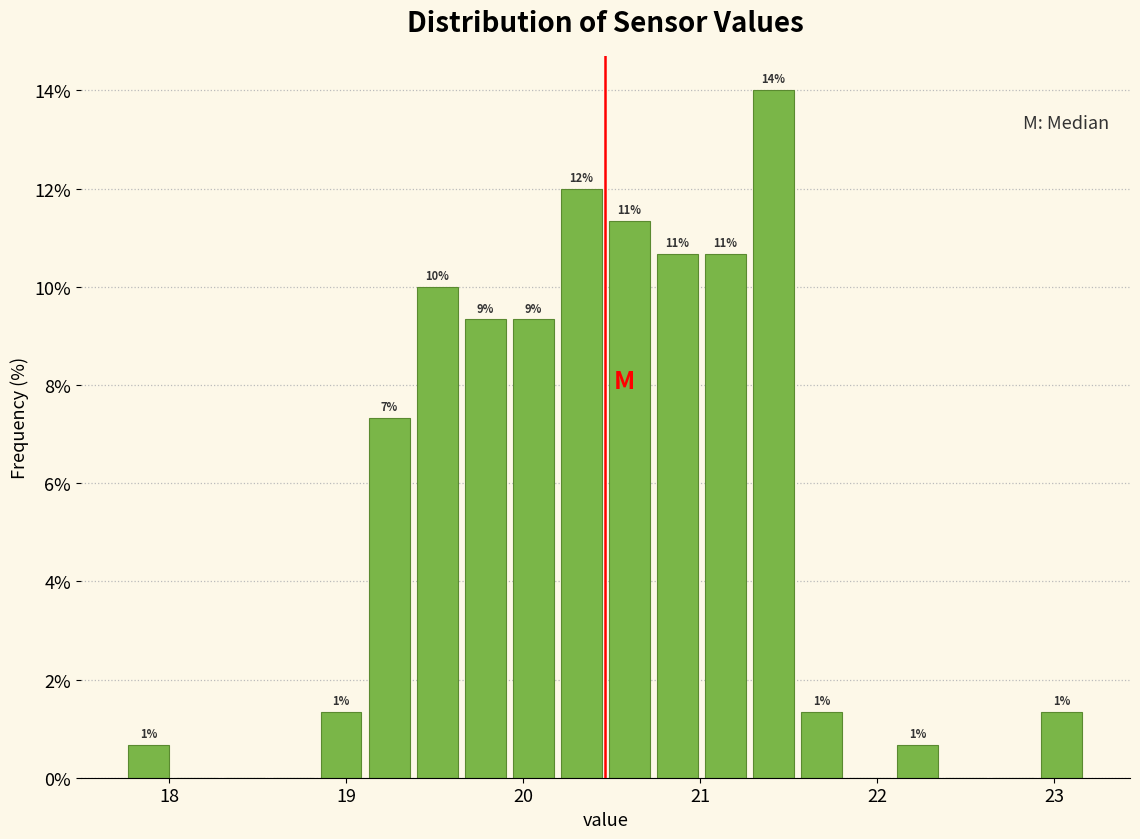

Read against the x-axis, roughly where is the centre of the tallest bar?

21.4